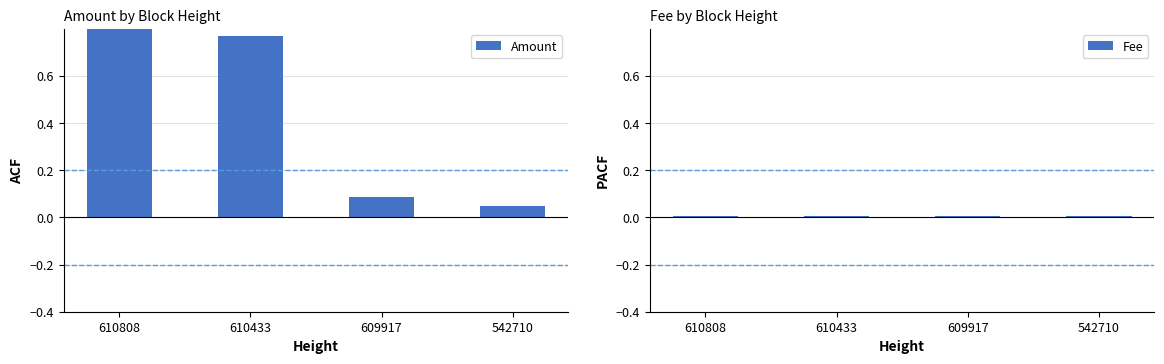

Rank the series at 610808 from highest to lowest value.

Amount, Fee